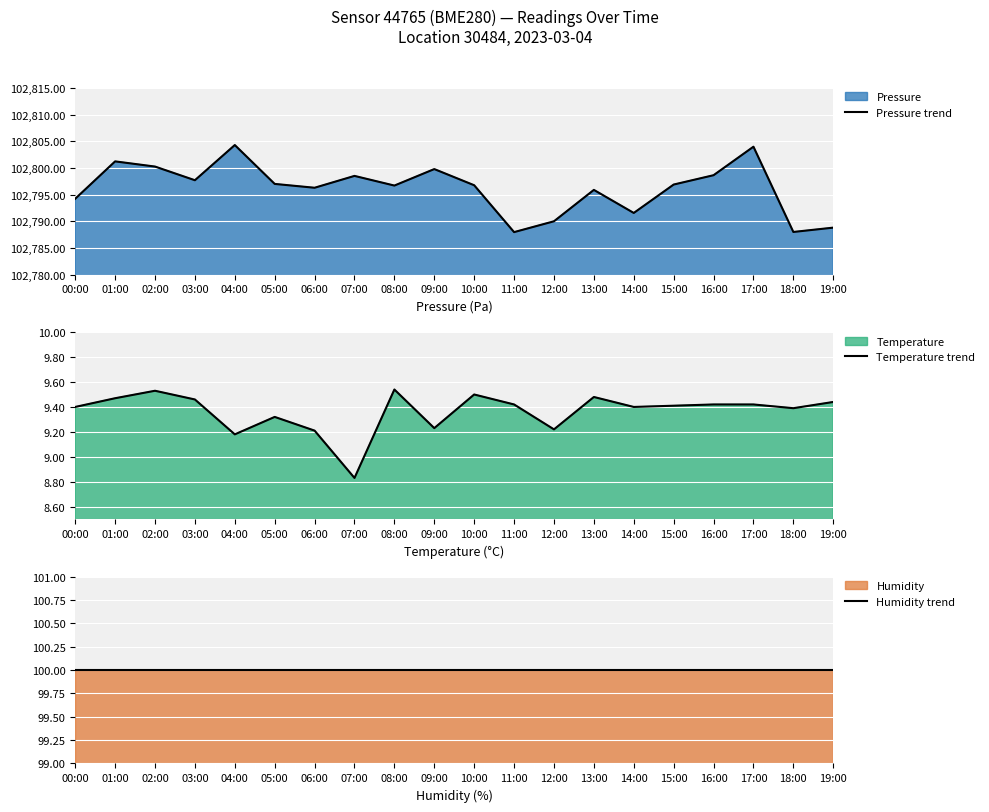

What is the approximate value of Temperature trend at 02:00?

9.5